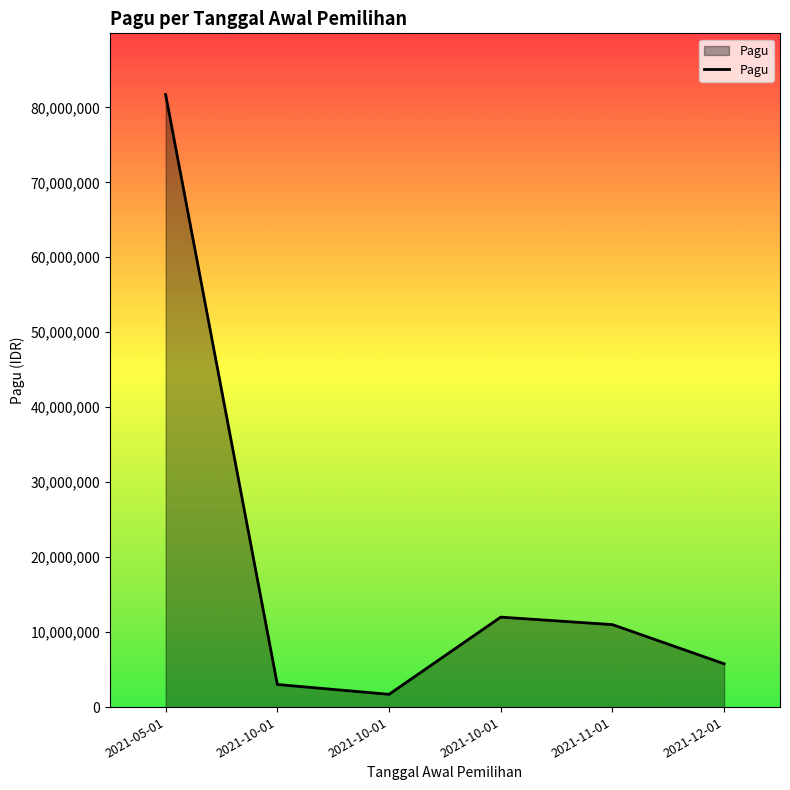

What is the value of the 2nd point from the left?

3014900